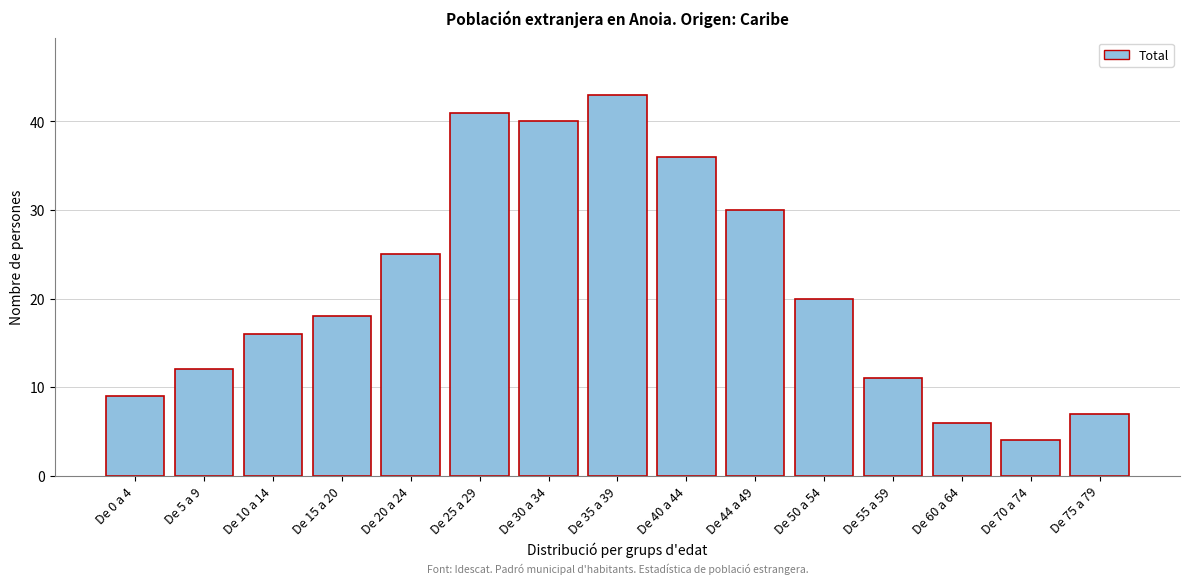

Reading left to right, extract all data points from this chart.

9	12	16	18	25	41	40	43	36	30	20	11	6	4	7